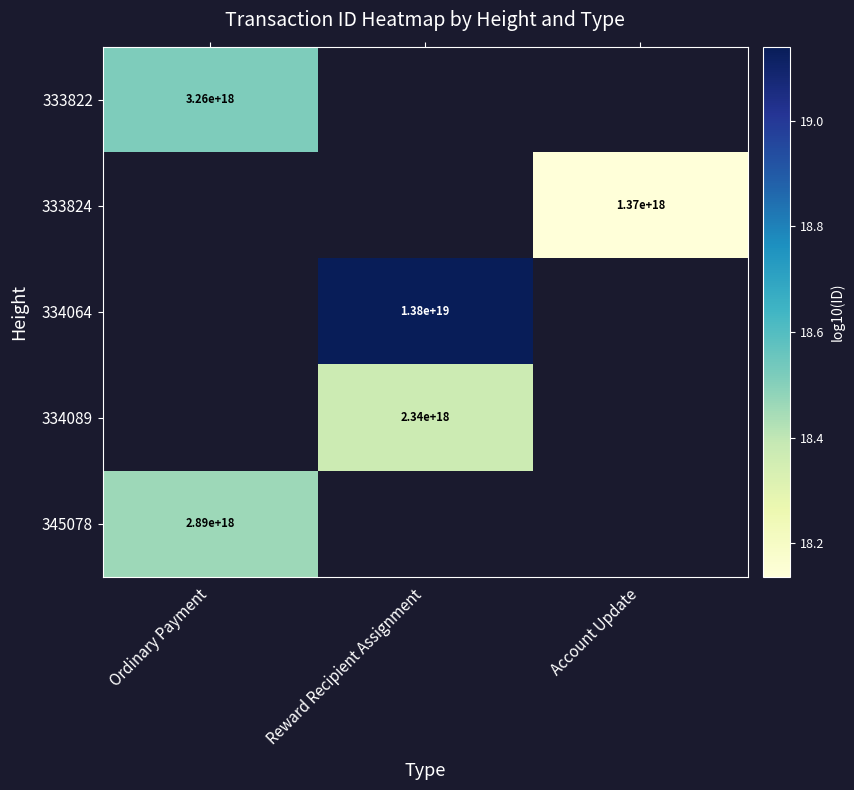

At which category does the chart reach its peak across all series?

Reward Recipient Assignment